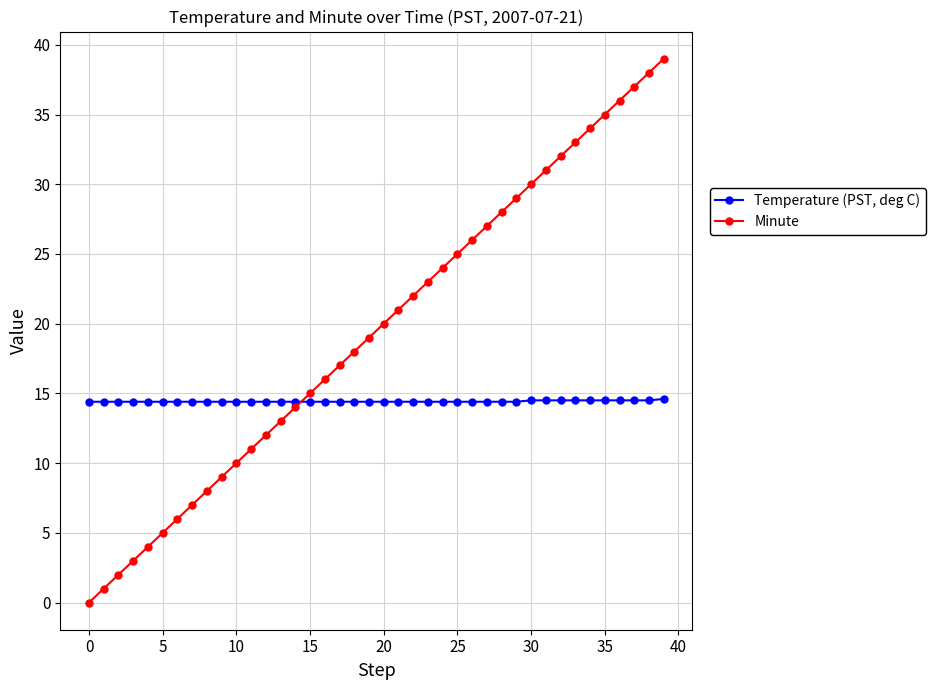

Is this an area chart (filled region under the line)?

No